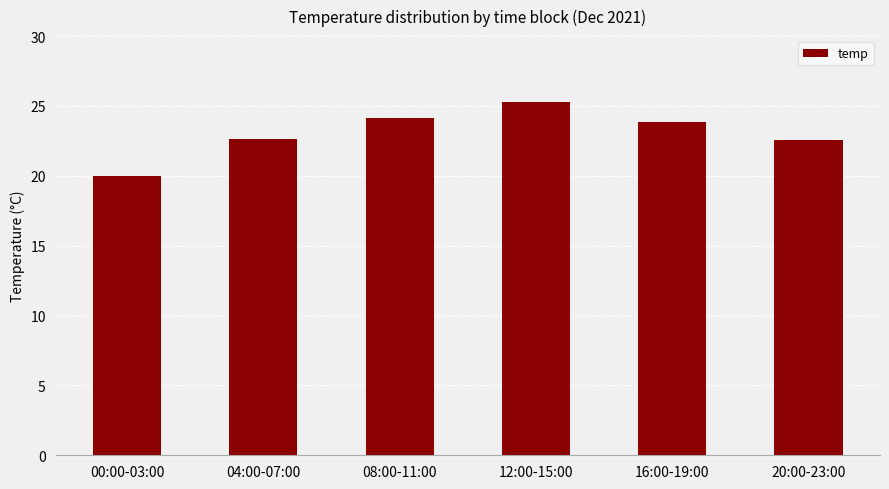

What is the change in value from 08:00-11:00 to 12:00-15:00?

+1.1